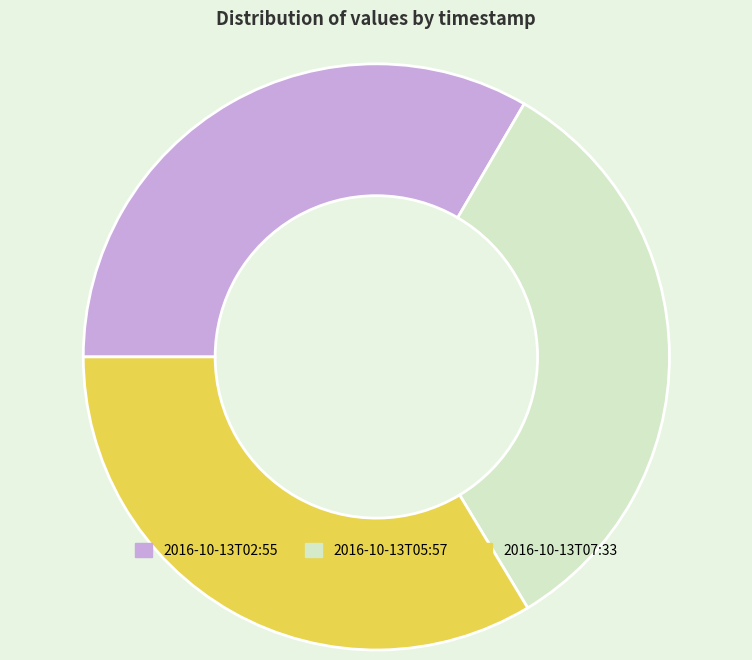

The 2016-10-13T07:33 slice represents 34% of the pie. True or false?

True